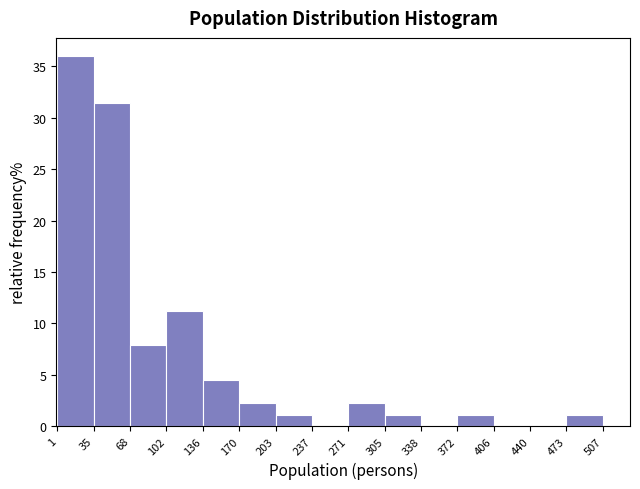

What is the height of the bar covering 136 to 170 on the x-axis? The values are not printed on the chart, so give them approximately, as read against the axis.

4.5